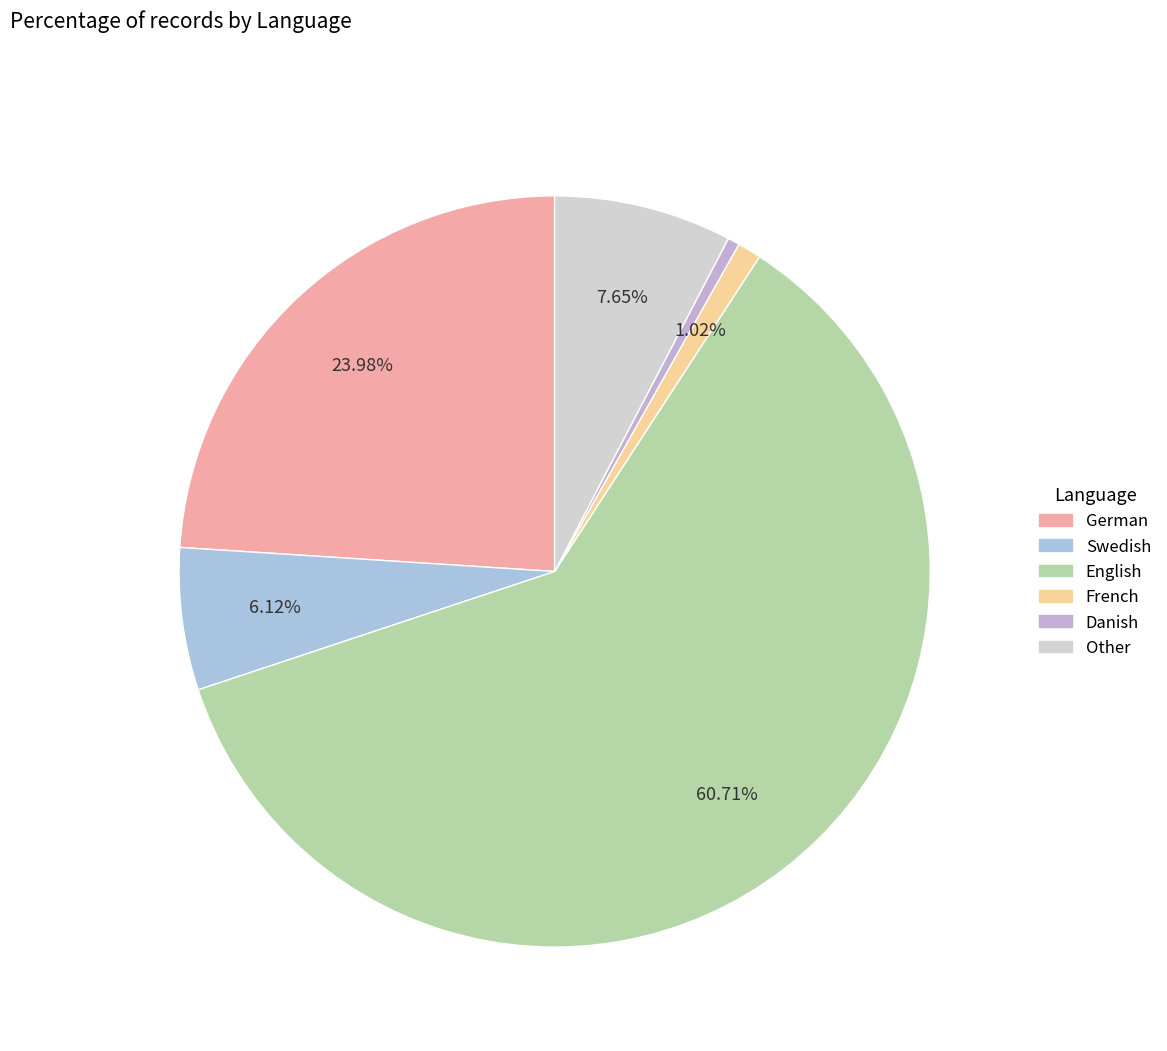

Which slice is the largest?

English